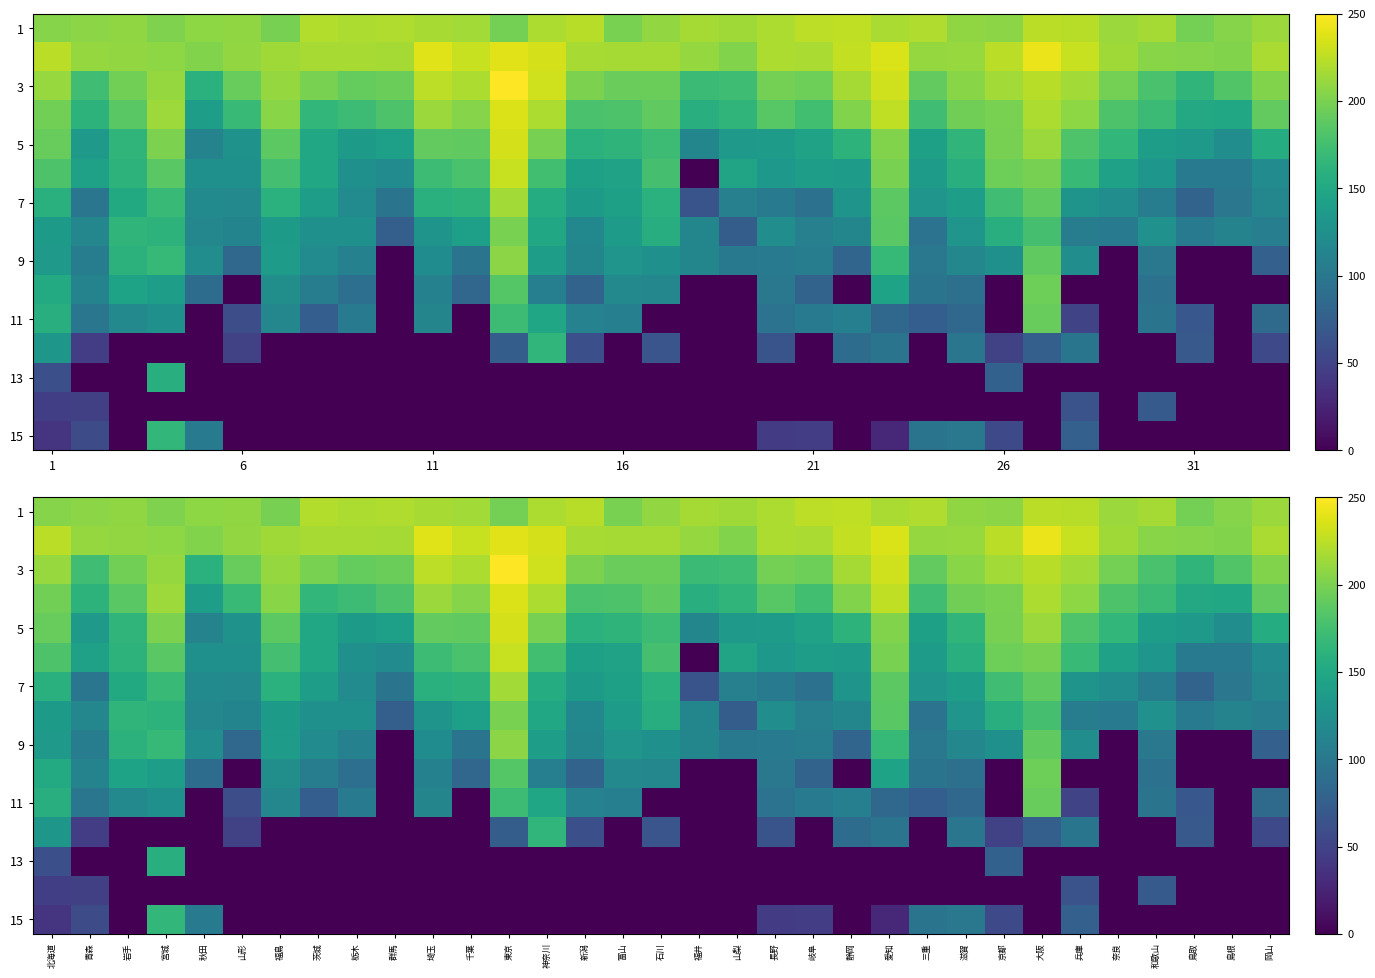

Count the number of data series in this chart.

15